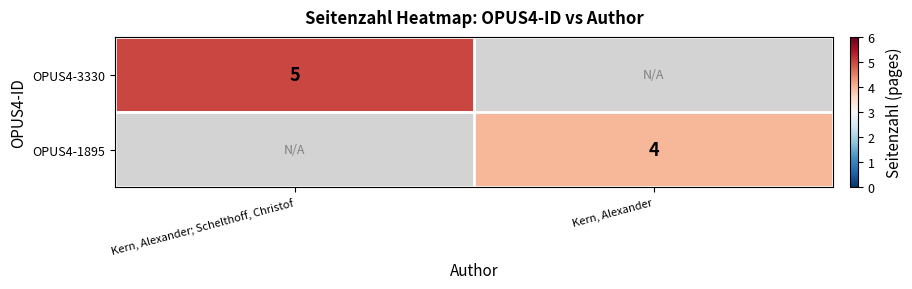

True or false: OPUS4-3330 has a value of 2 at Kern, Alexander; Schelthoff, Christof.

False